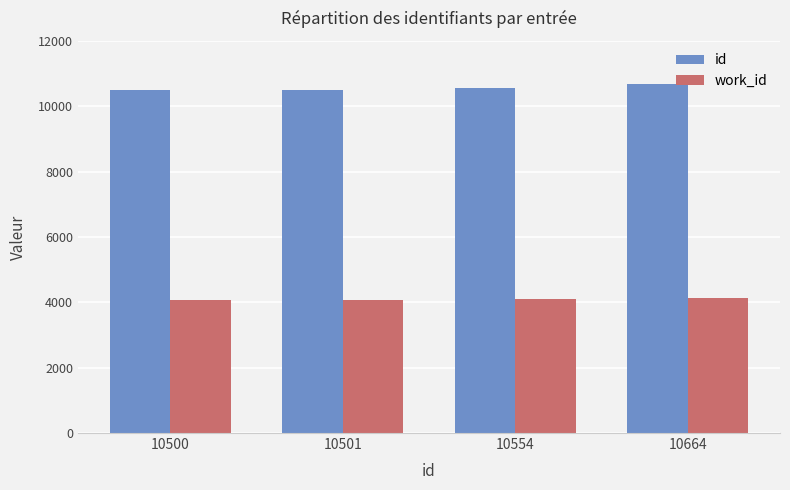

The work_id series shows 7139 at 10554. True or false?

False